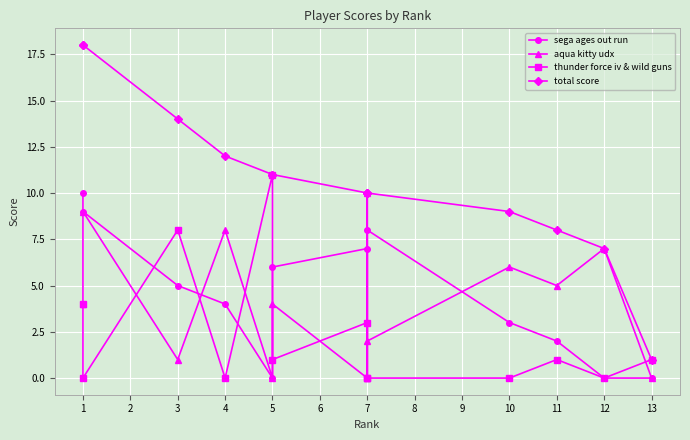

What is the maximum value shown in the chart?

18